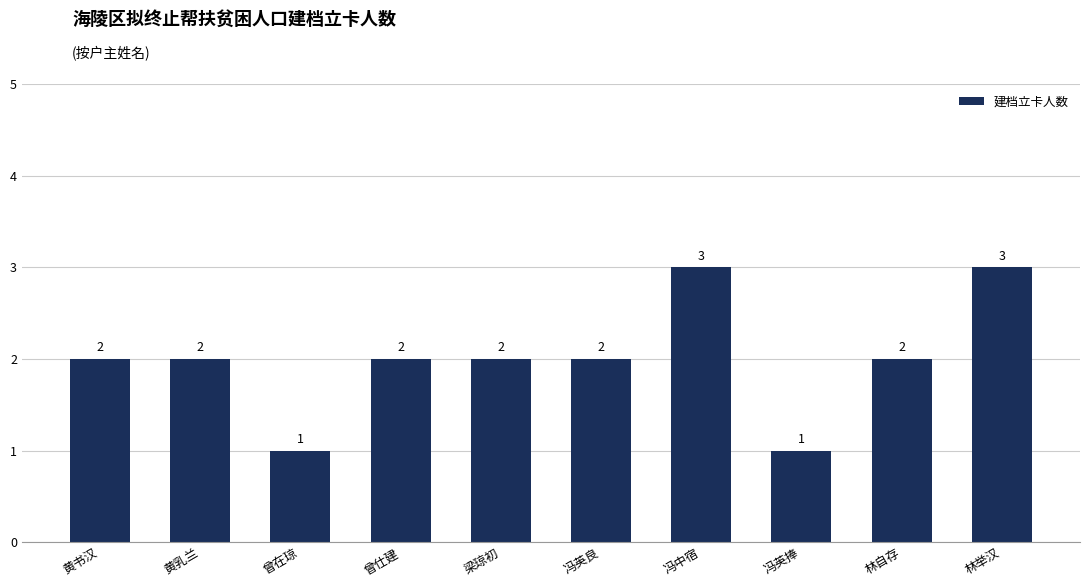

What is the sum of all values?

20